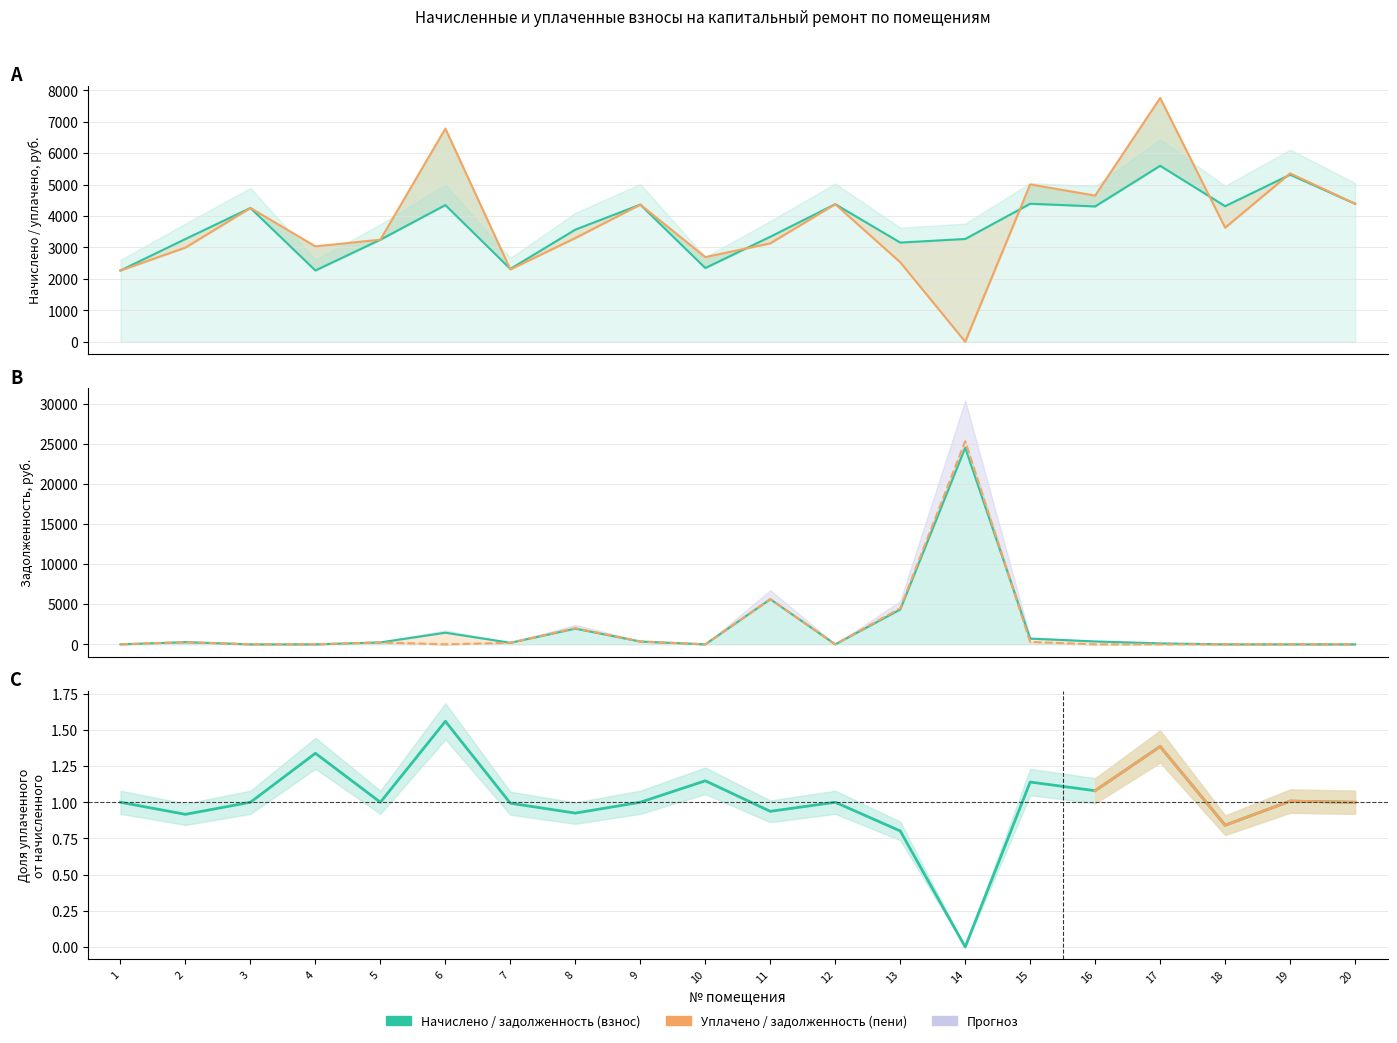

The уплачено series shows 2380.4 at 20. True or false?

False